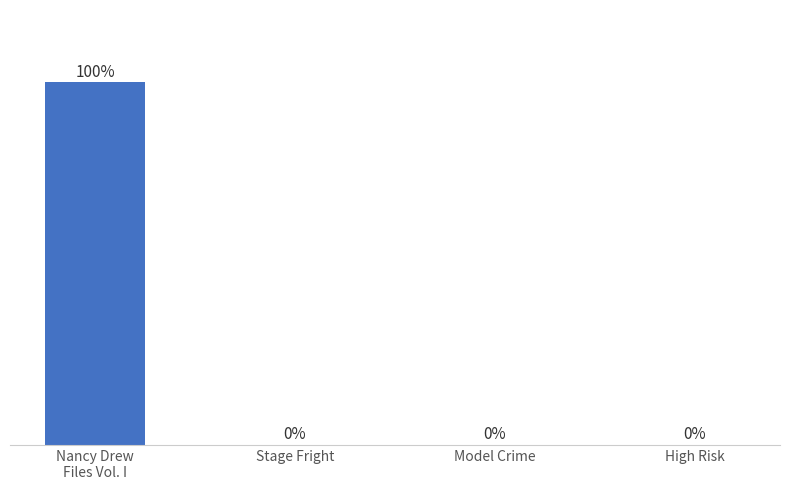

Are the bars horizontal?

No